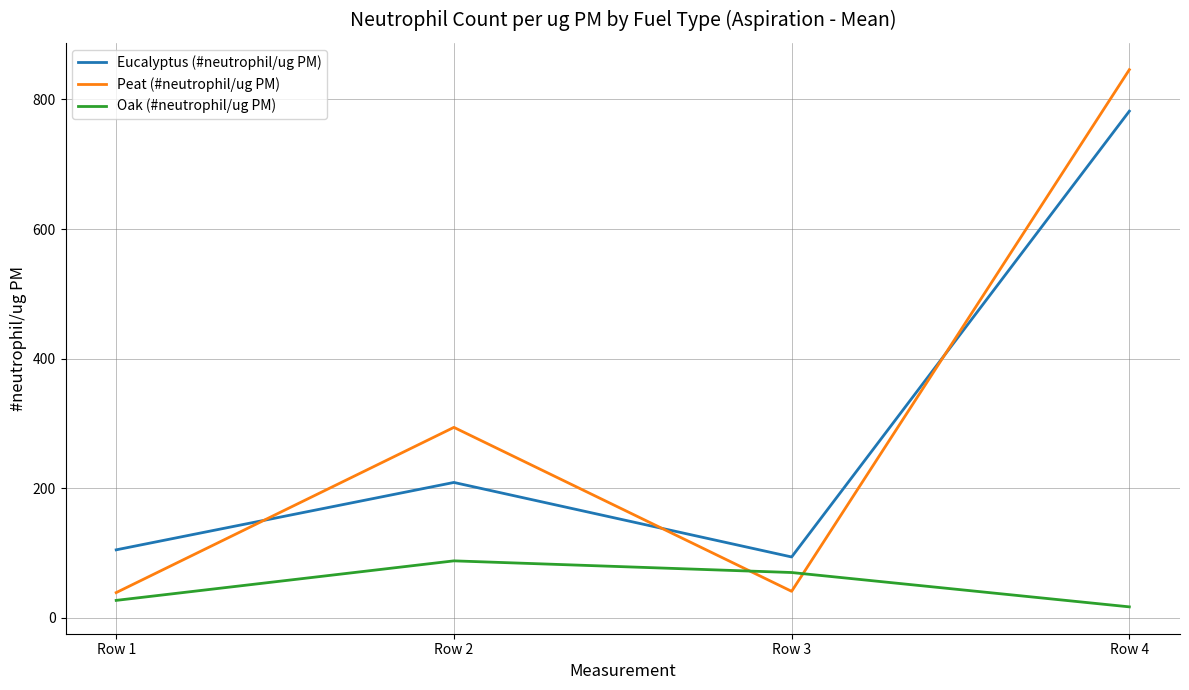

Does the chart display data point markers on the line(s)?

No